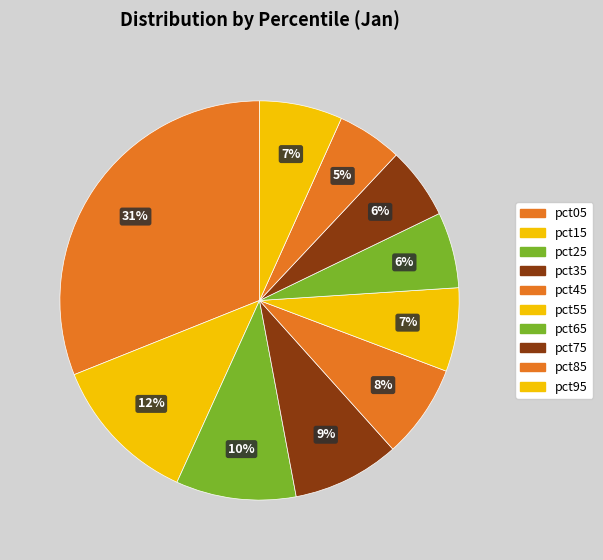

What is the largest slice in the pie chart?

pct05